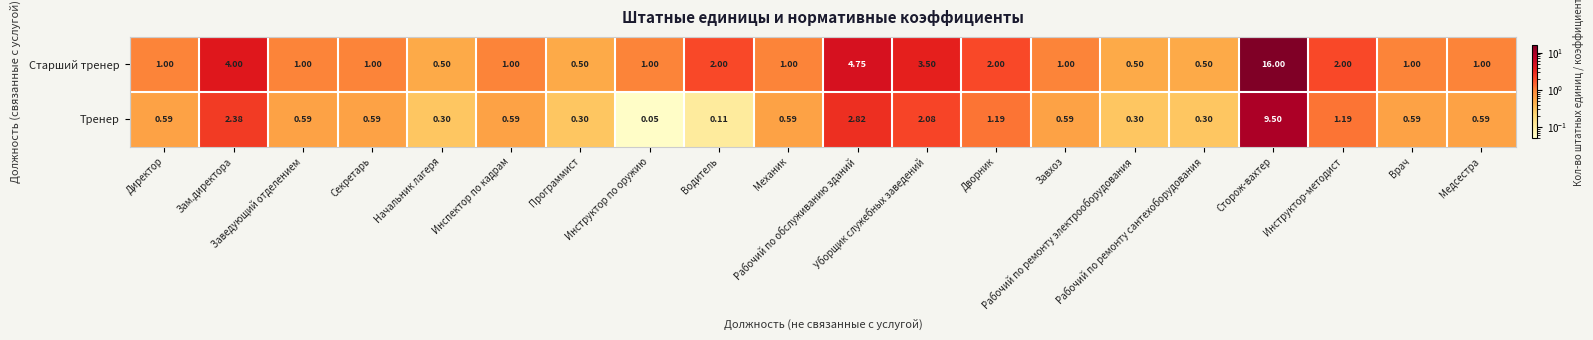

Which series has the largest total across all categories?

Старший тренер